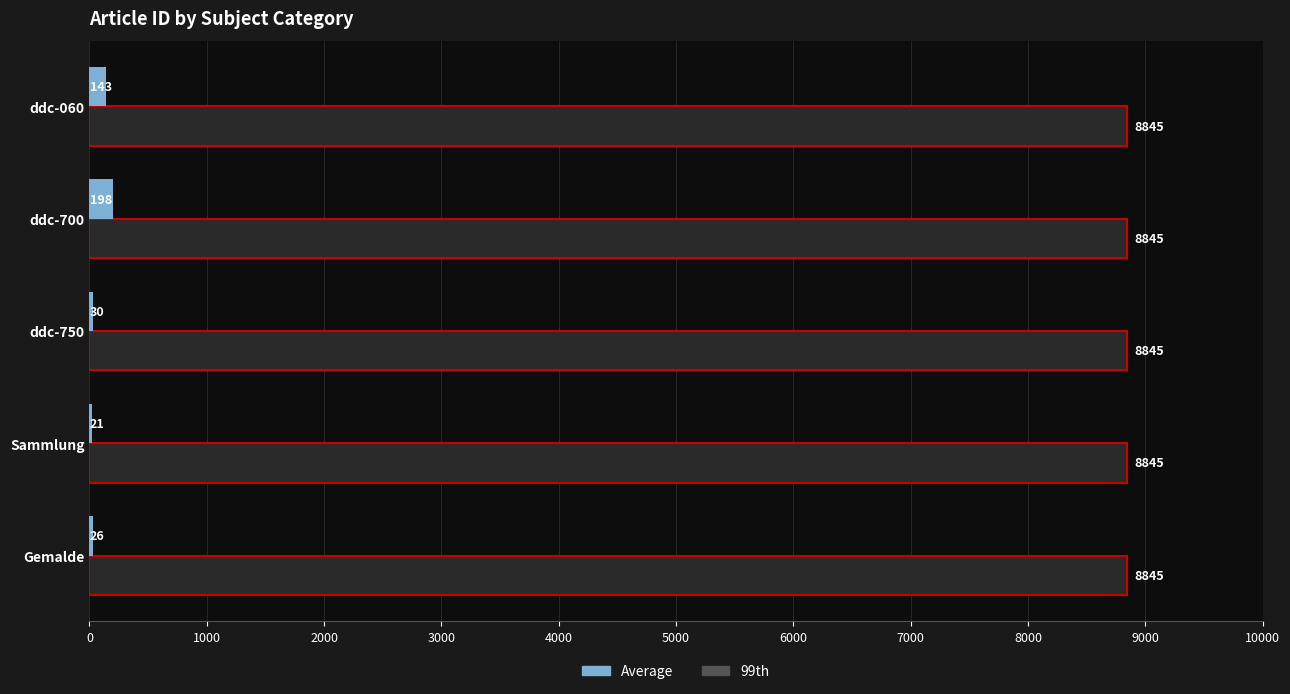

The value of 99th at ddc-750 is 12800. True or false?

False